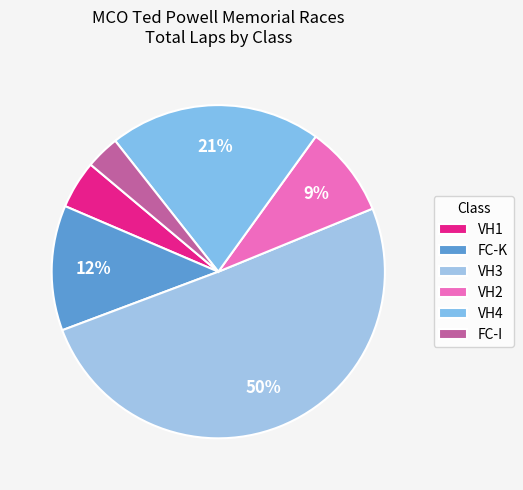

Count the number of slices in the pie.

6